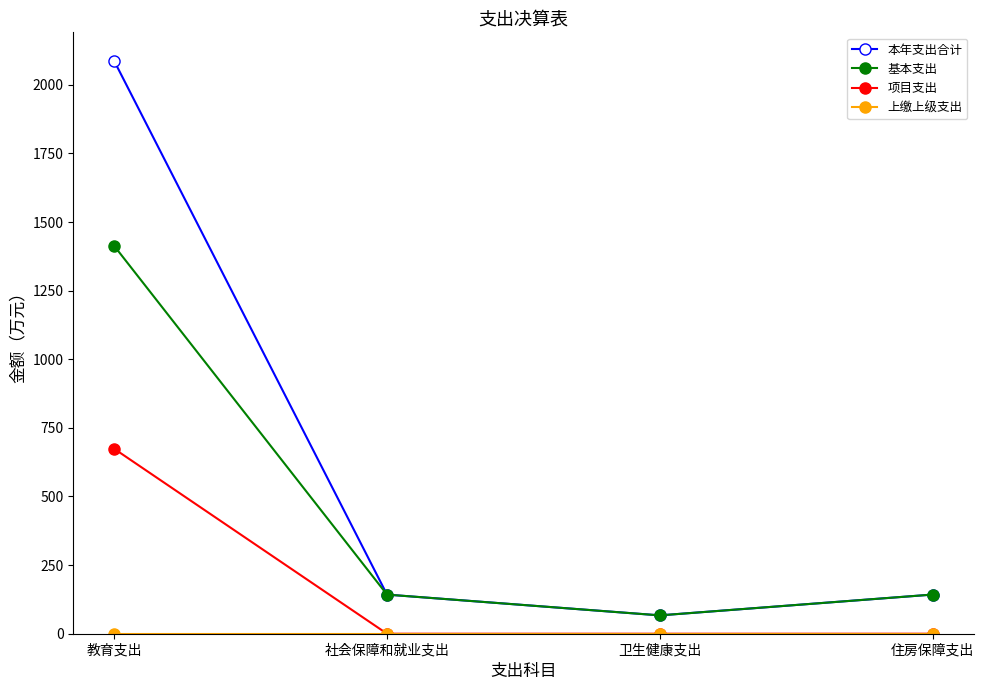

How many data points does each series have?

4